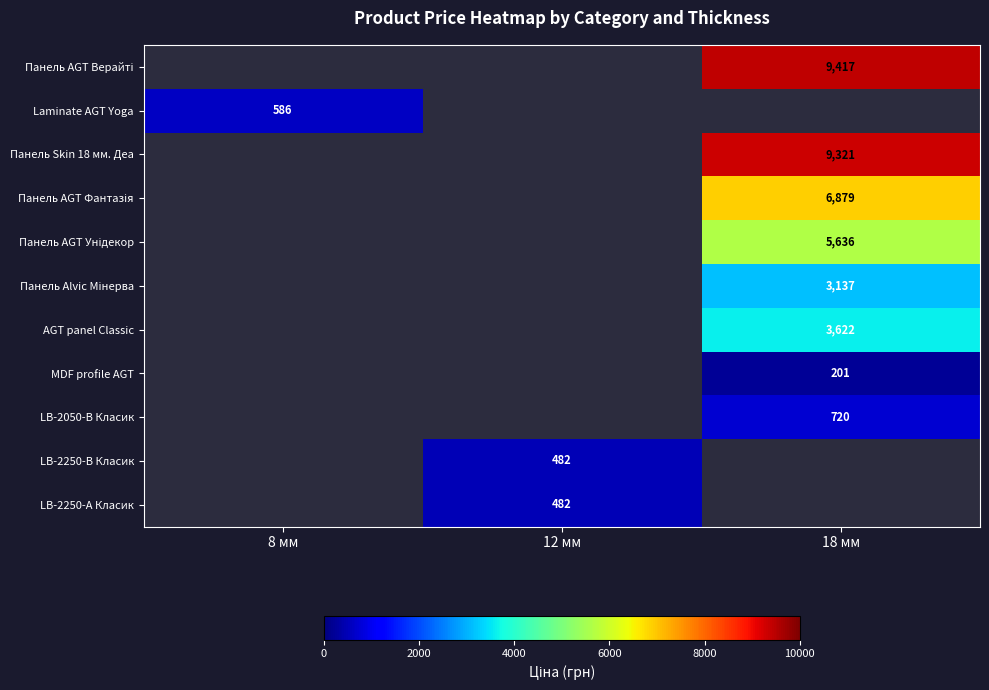

The LB-2250-В Класик series shows 131 at 12 мм. True or false?

False